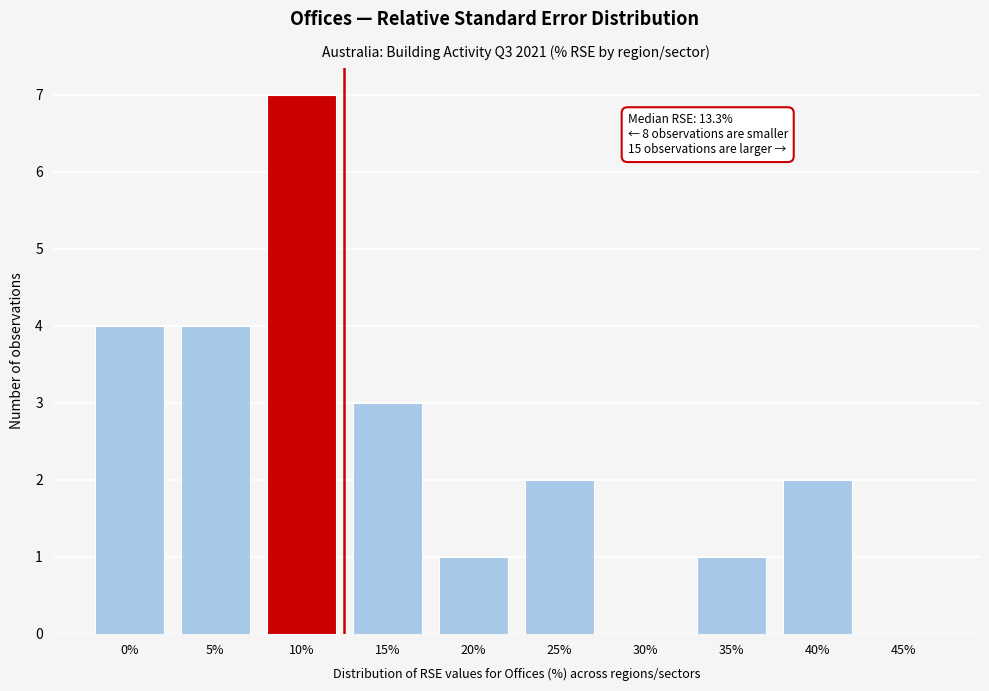

Reading right to left, list all the values displayed in this chart.

45%=0	40%=2	35%=1	30%=0	25%=2	20%=1	15%=3	10%=7	5%=4	0%=4